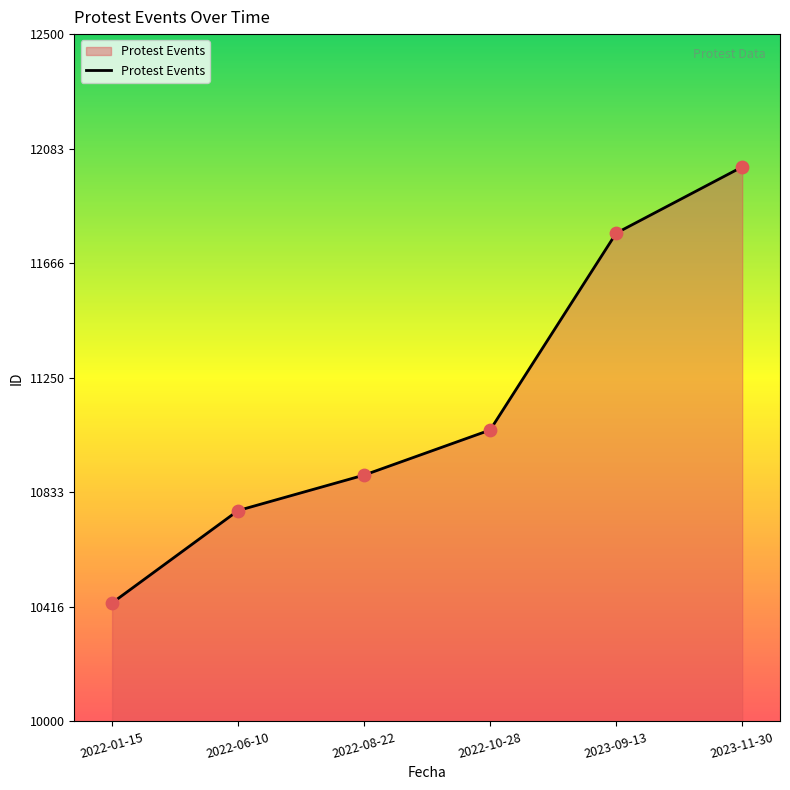

What is the change in value from 2022-01-15 to 2023-09-13?

+1345